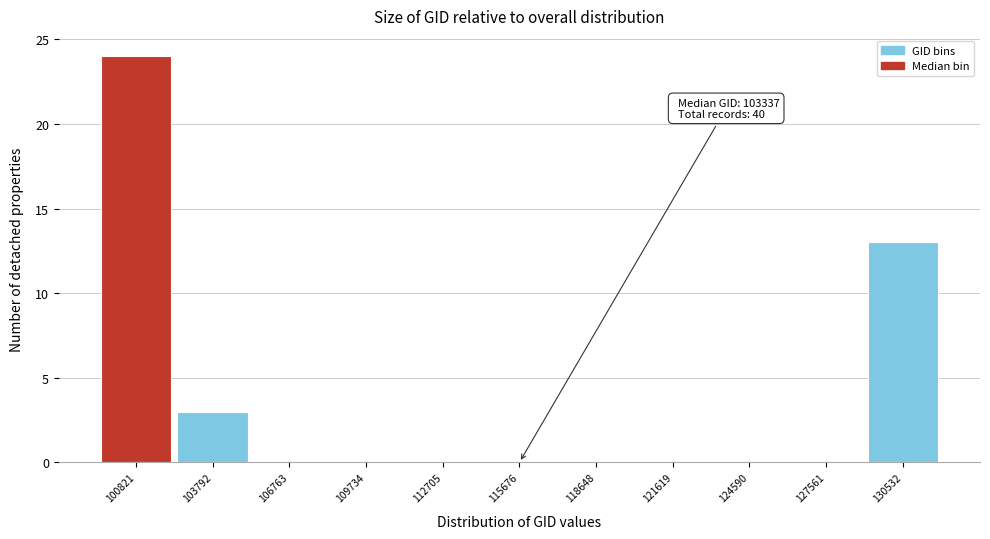

Reading right to left, extract all data points from this chart.

130532=13	127561=0	124590=0	121619=0	118648=0	115676=0	112705=0	109734=0	106763=0	103792=3	100821=24